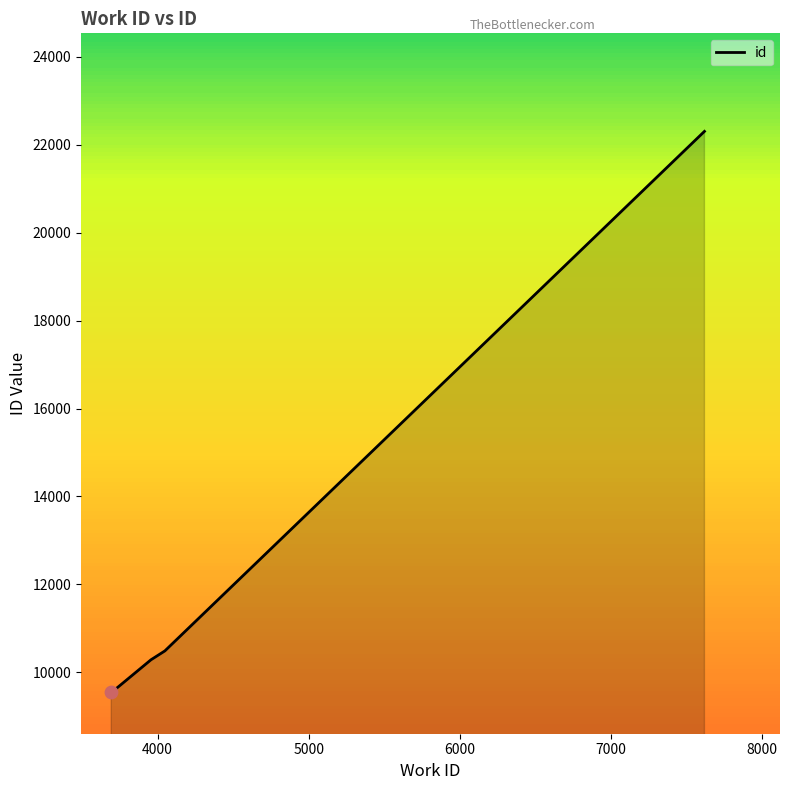

What is the difference between the maximum and minimum values?

12745